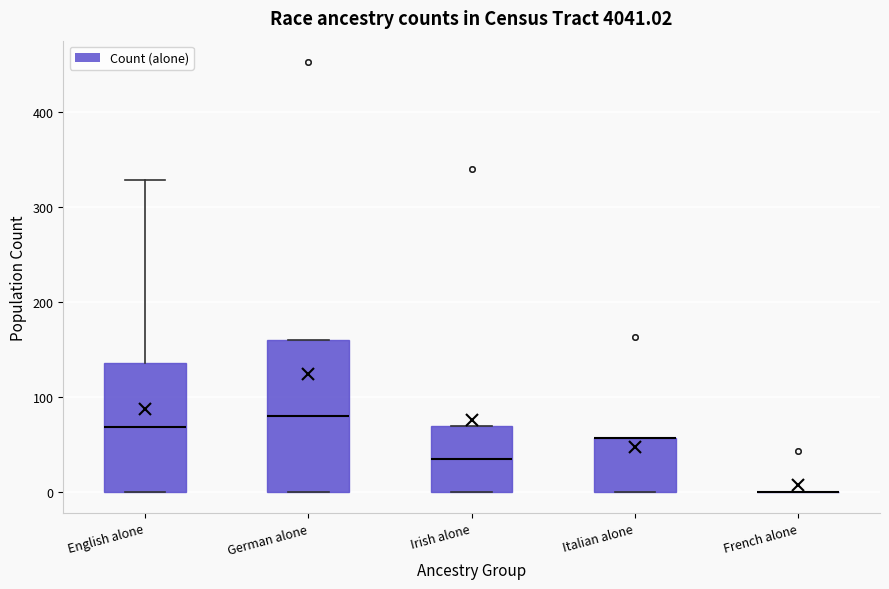

Reading left to right, transcribe this box plot: for each box, give where its median line is, the range the box spans, and where its two whiskers end, as read against the y-axis. The values are not printed on the chart, so give them approximately, as read against the axis.

English alone: median 70, box 0 to 140, whiskers 0 to 330
German alone: median 80, box 0 to 160, whiskers 0 to 160
Irish alone: median 30, box 0 to 70, whiskers 0 to 70
Italian alone: median 60 (drawn on the box's upper edge), box 0 to 60, whiskers 0 to 60
French alone: box collapsed to a line at 0, whiskers 0 to 0